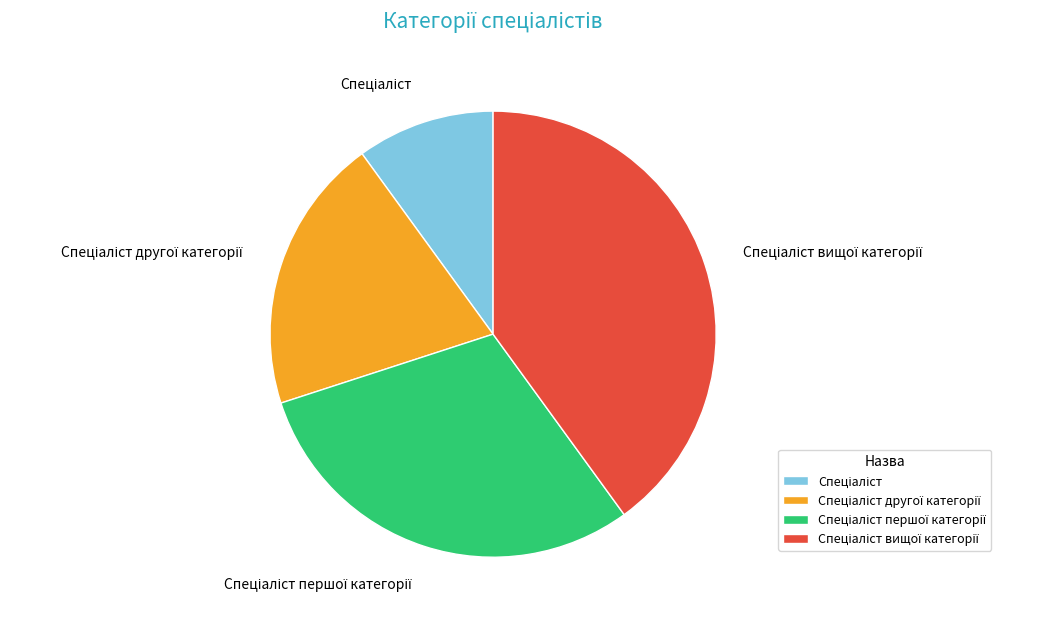

Does any single category account for the majority?

No